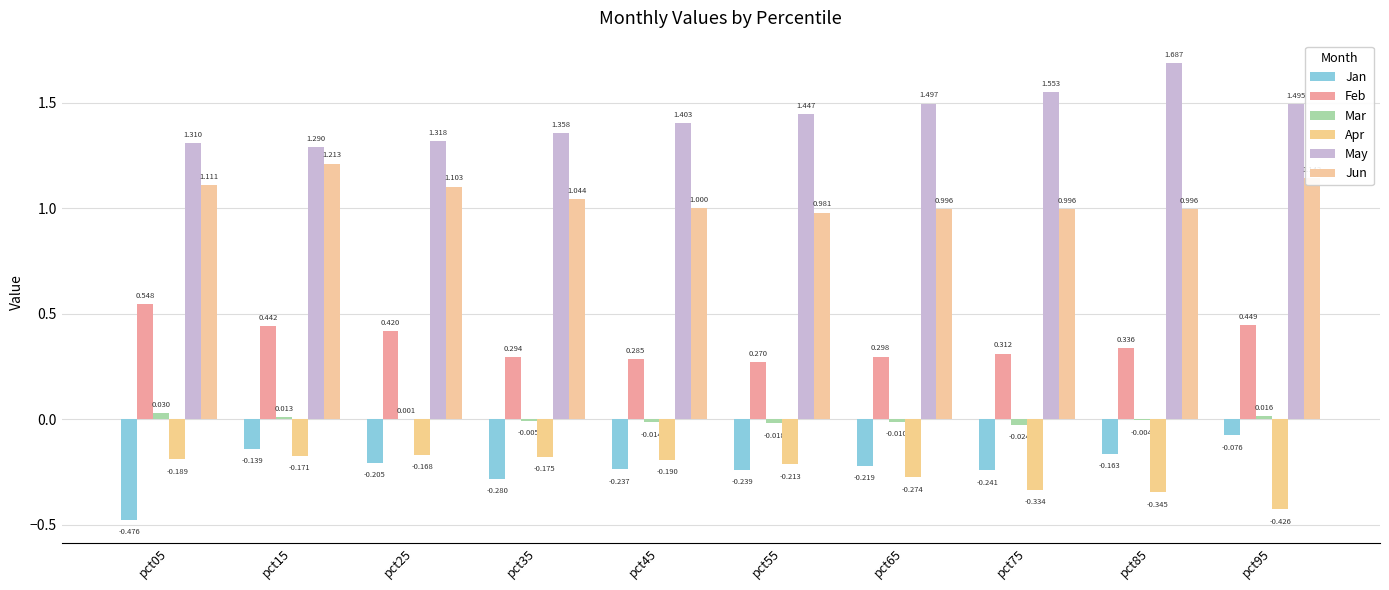

Which category has the highest value across all series?

pct85